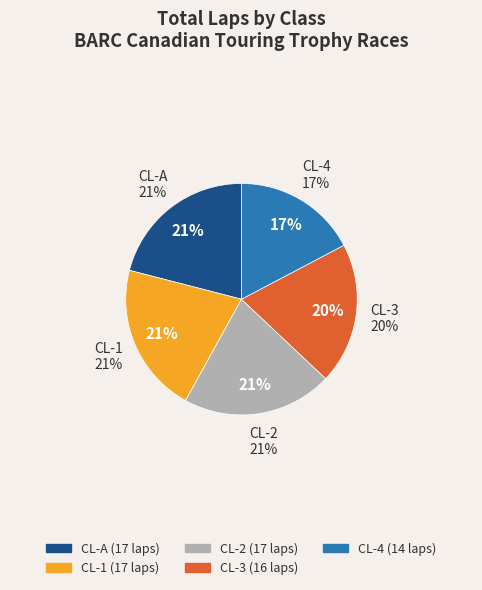

To the nearest percent, what is the combined percentage of CL-2 and CL-3?

41%